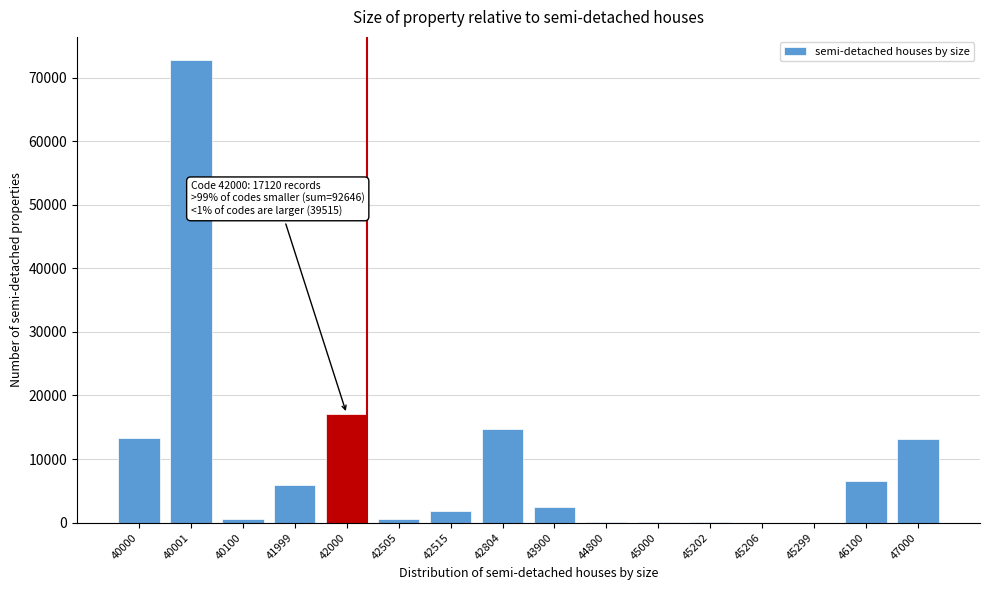

What is the sum of all values?

149281